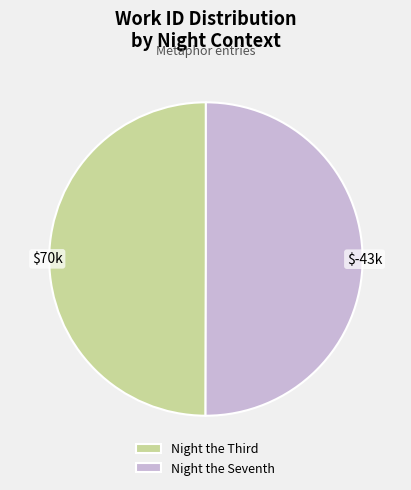

The Night the Seventh slice represents 50% of the pie. True or false?

True